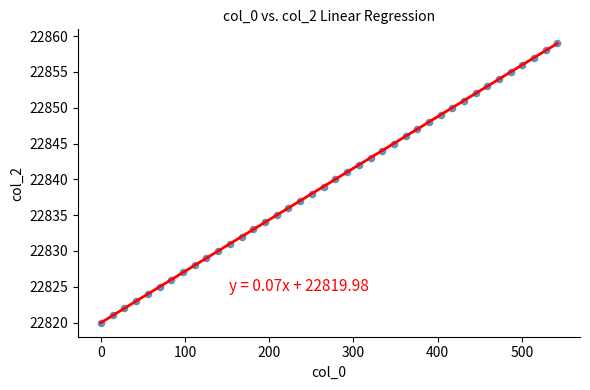

What is the range of Y values (max minus min)?

39